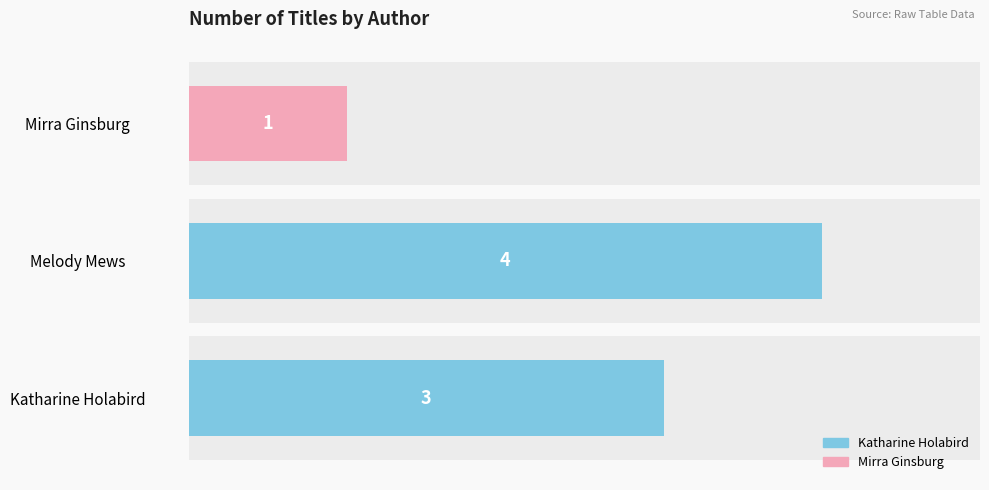

The value at Melody Mews is 4. True or false?

True